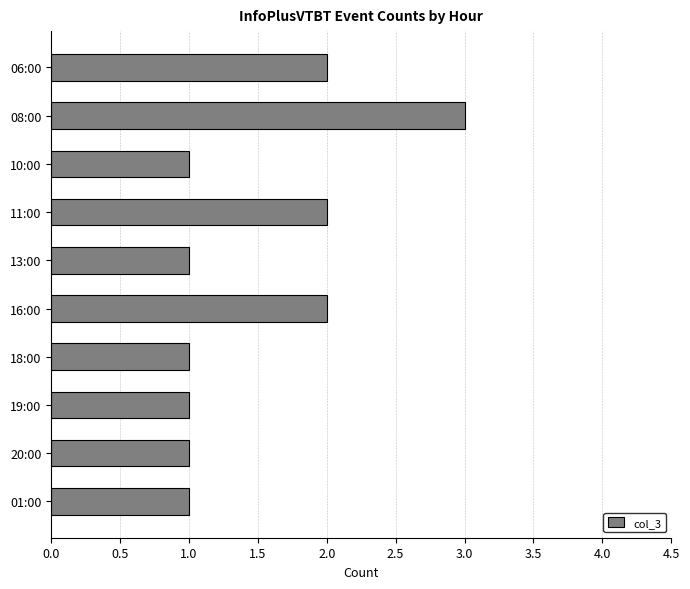

What is the minimum value shown in the chart?

1